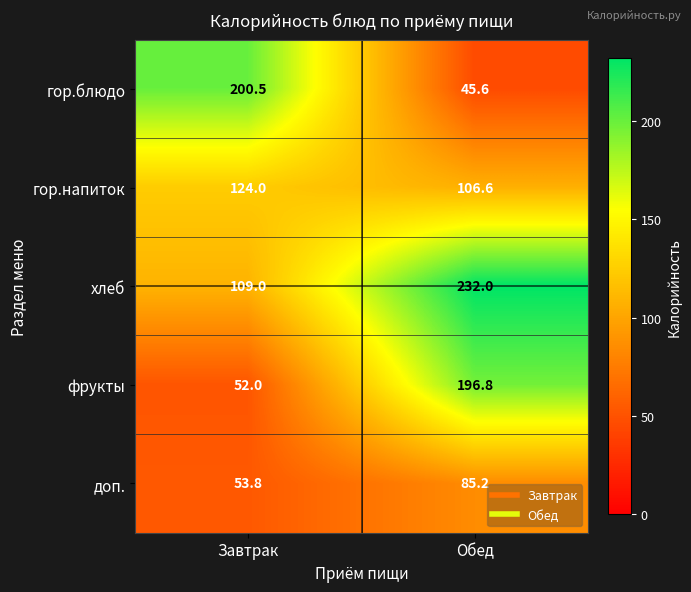

What is the minimum value shown in the chart?

45.6